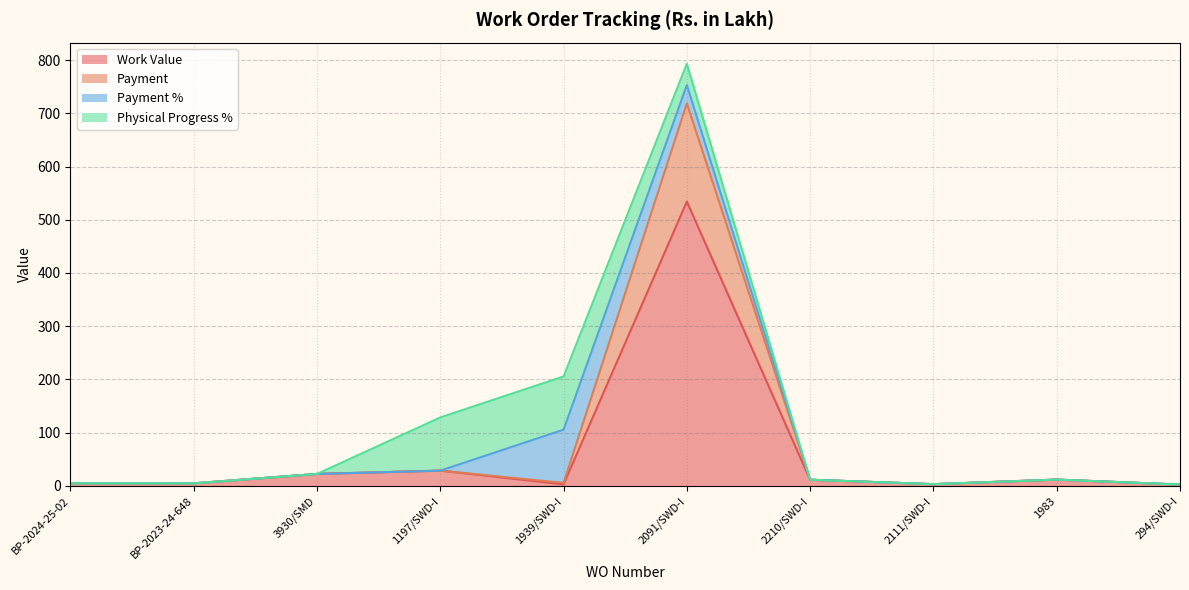

What is the approximate value of Work Value at 1197/SWD-I?

28.5